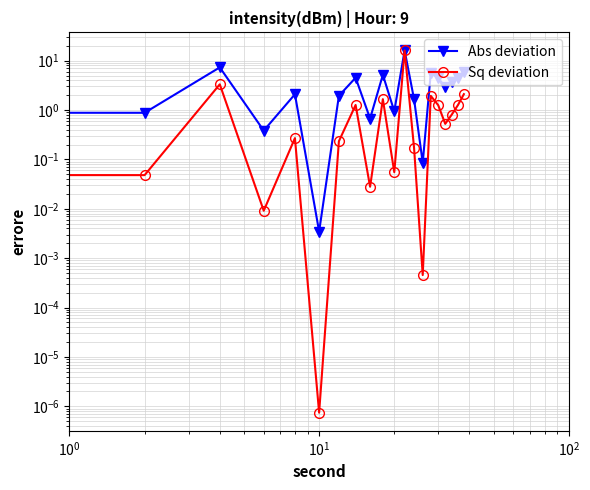

What is the value of the Sq deviation point at the 7th from the left?

0.2